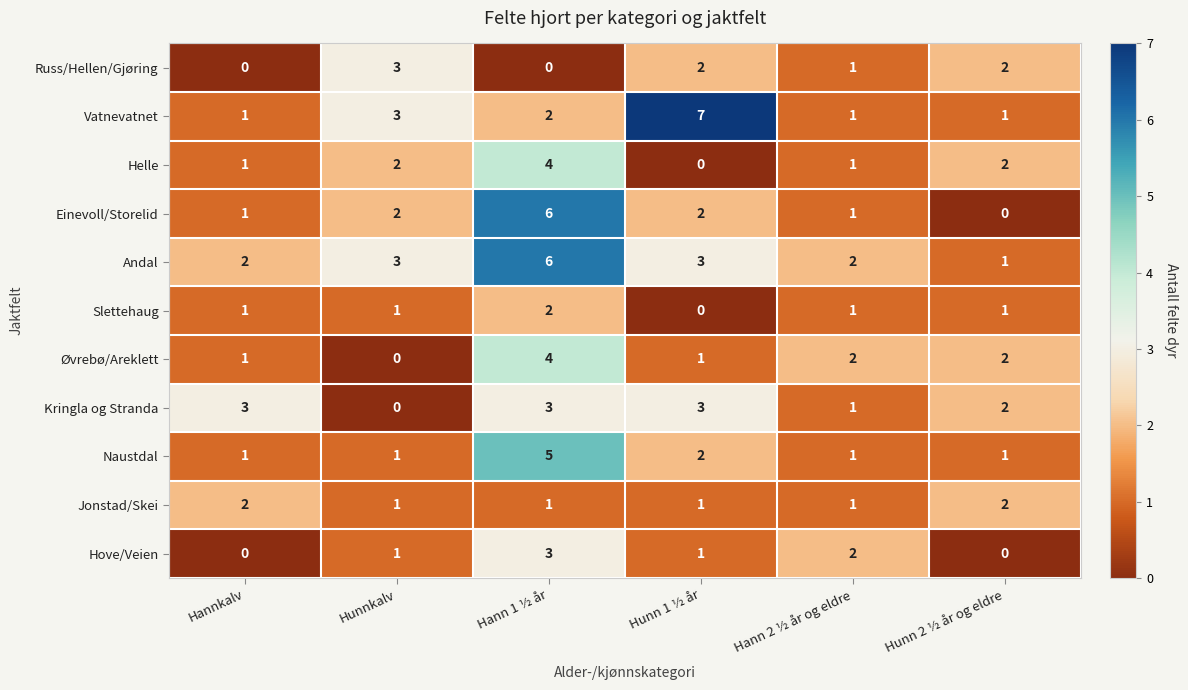

What is the difference between the maximum and minimum values in the Vatnevatnet series?

6